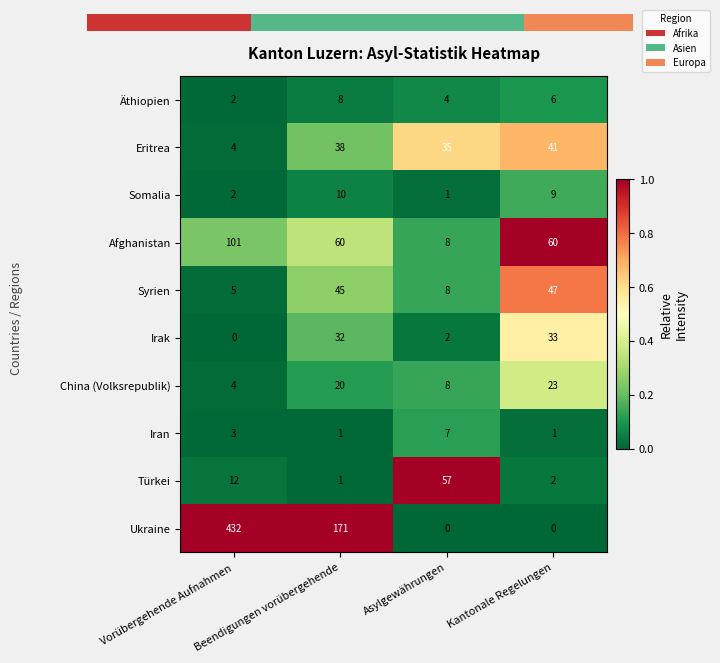

How many China (Volksrepublik) values are between 8 and 23?

3